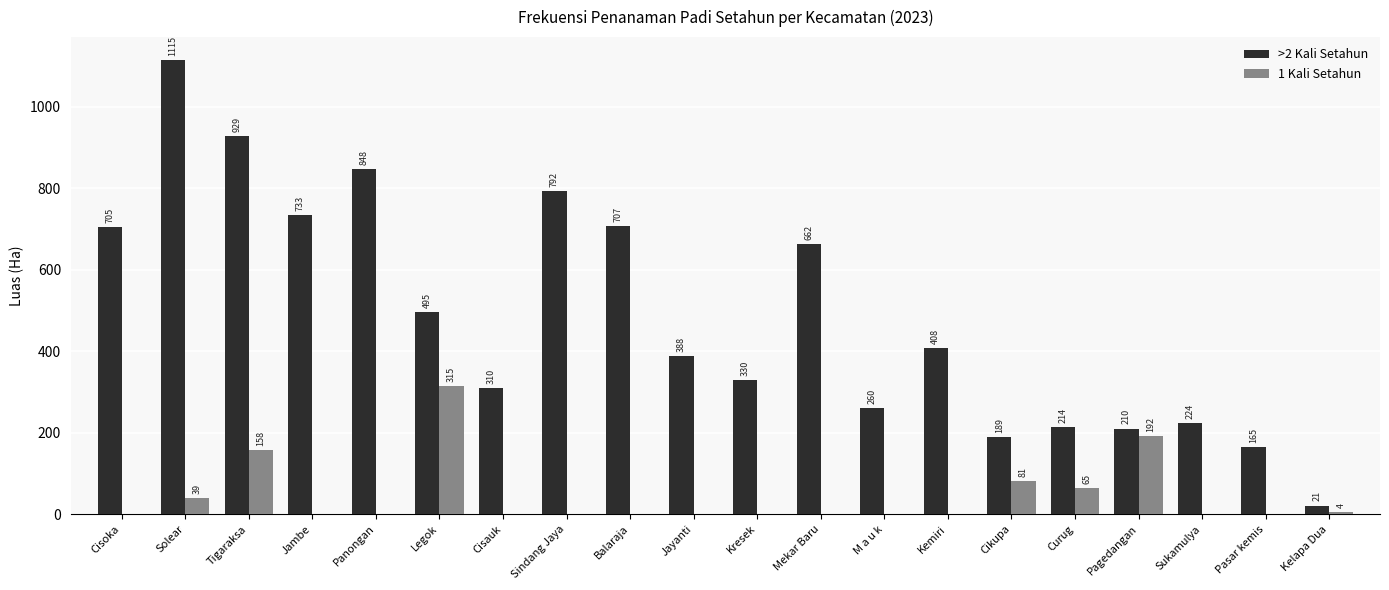

How many groups of bars are there?

20